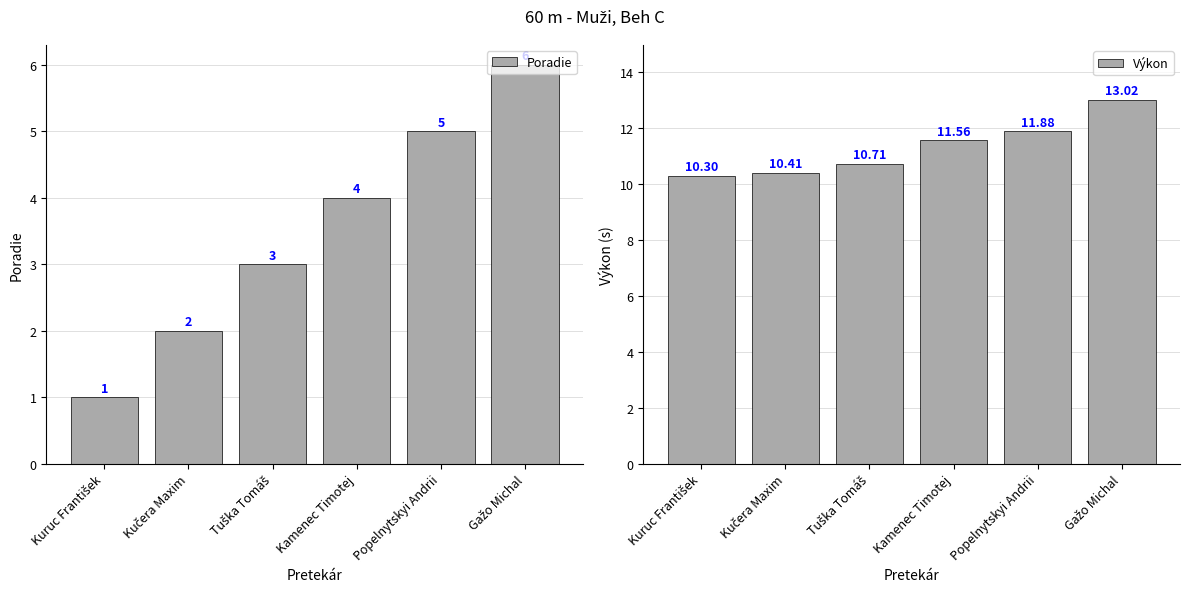

Is it true that Poradie equals 2.0 at Kamenec Timotej?

False